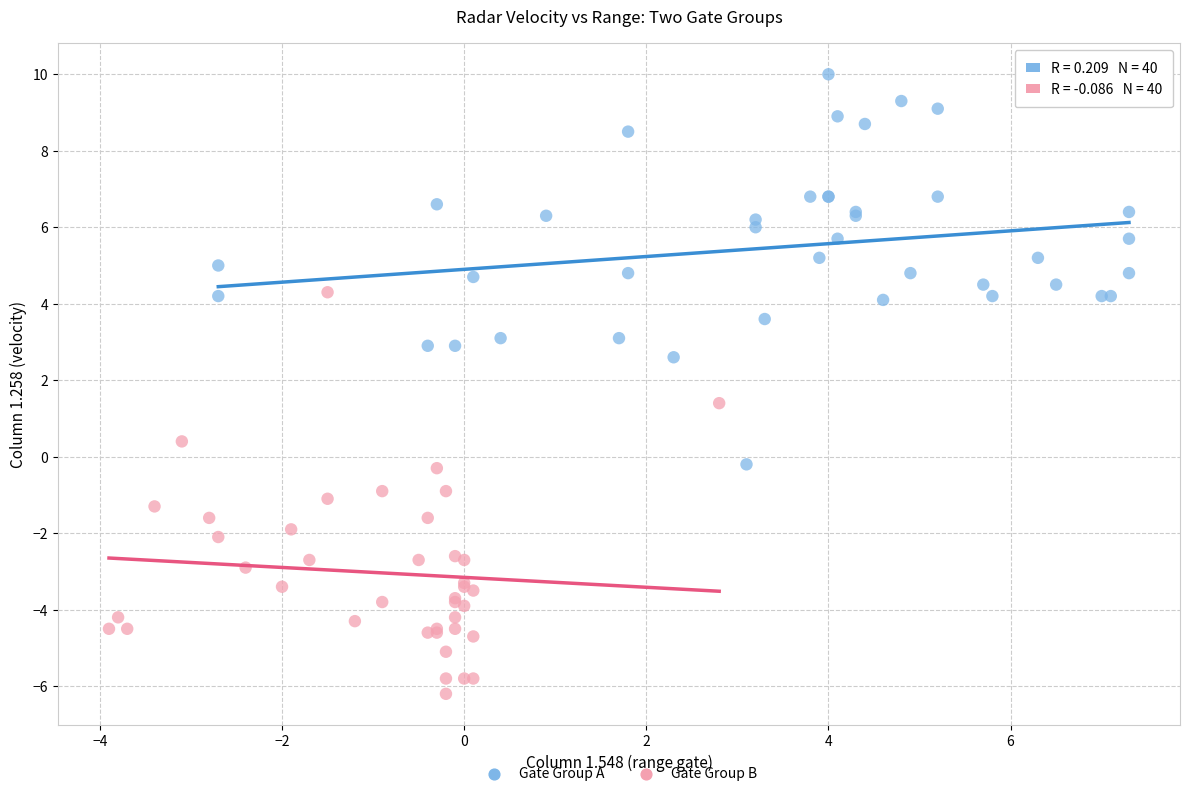

Which series reaches the minimum Y coordinate?

Gate Group B